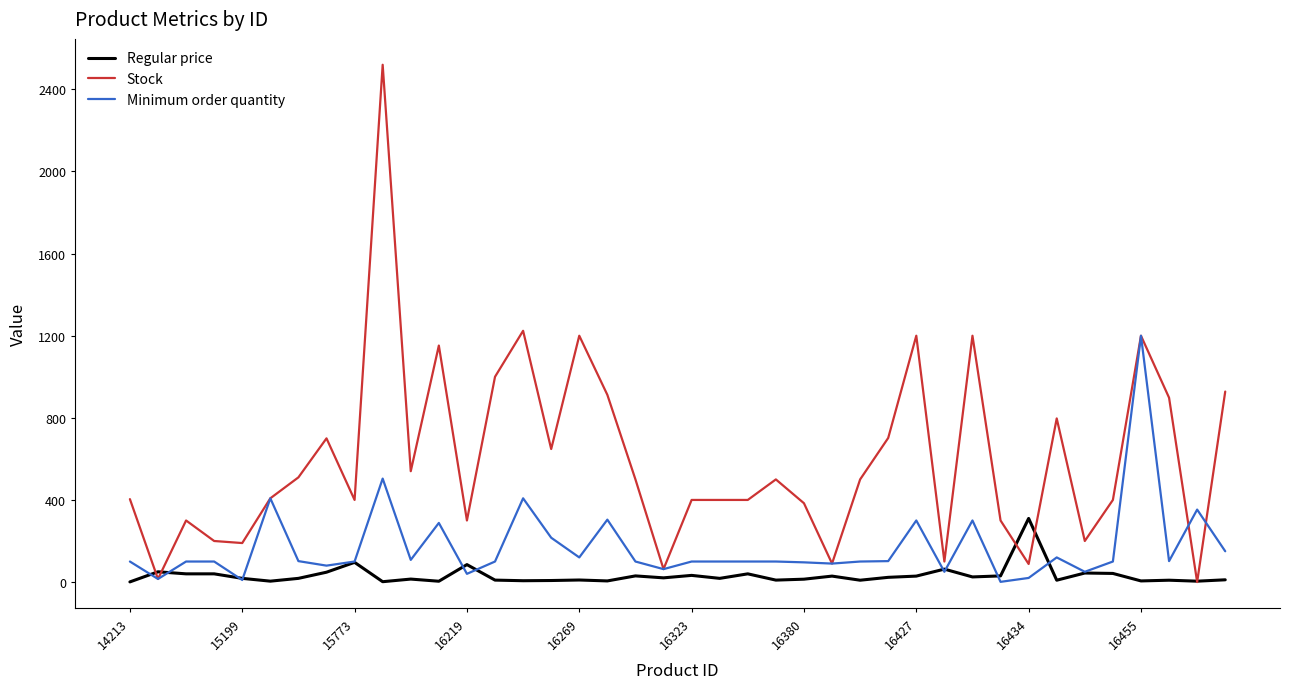

Which series has the largest range (max minus min)?

Stock